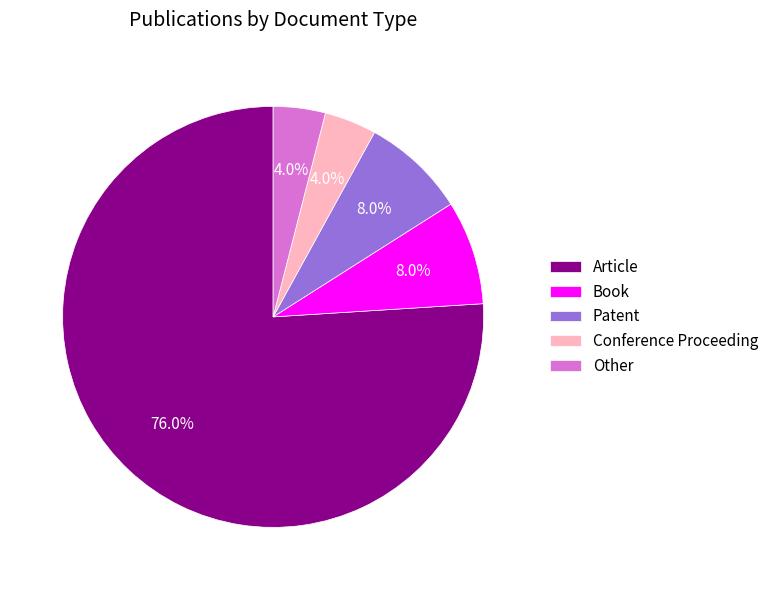

What is the total percentage of Other and Book?

12.0%